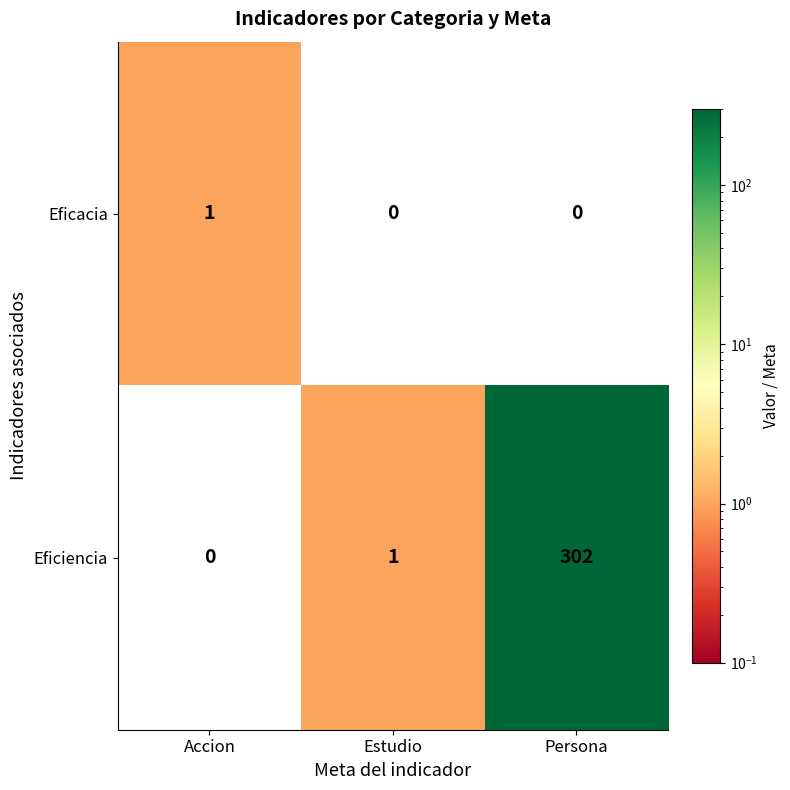

How many series are shown in this chart?

2